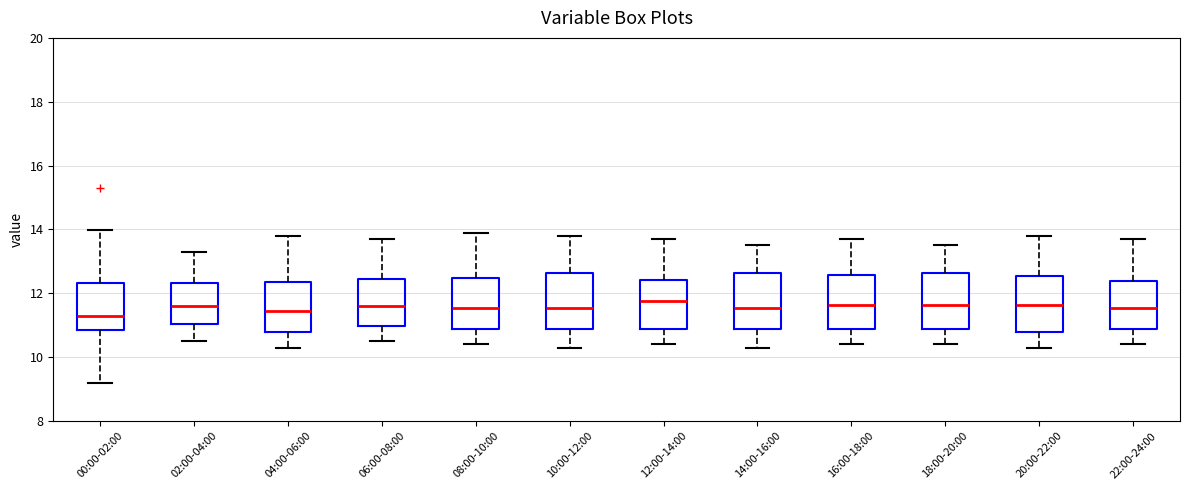

Where is the lower edge of the box for 12:00-14:00 on the y-axis? The values are not printed on the chart, so give them approximately, as read against the axis.

10.8